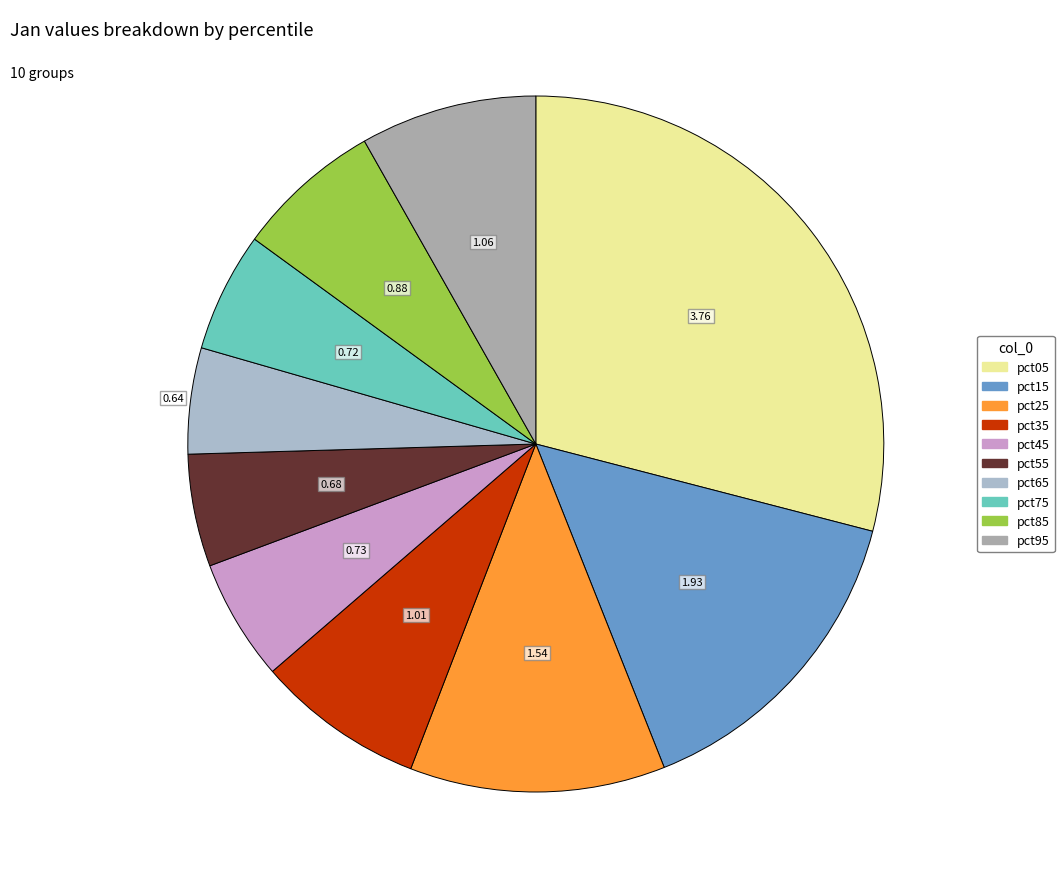

How many slices are in this pie chart?

10